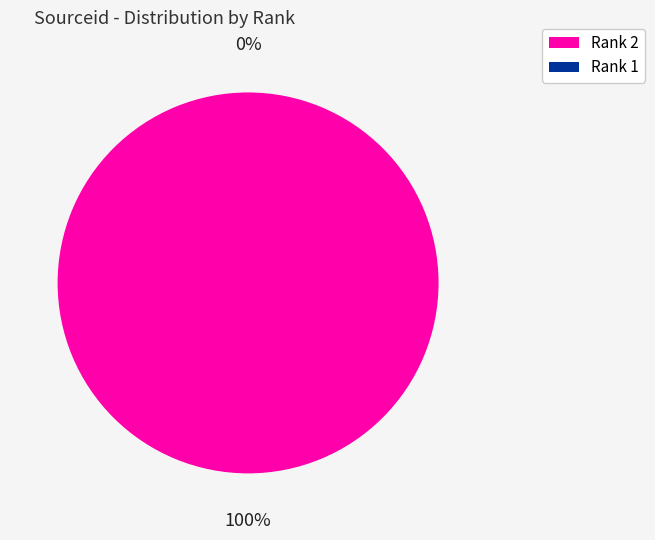

How many slices are in this pie chart?

2